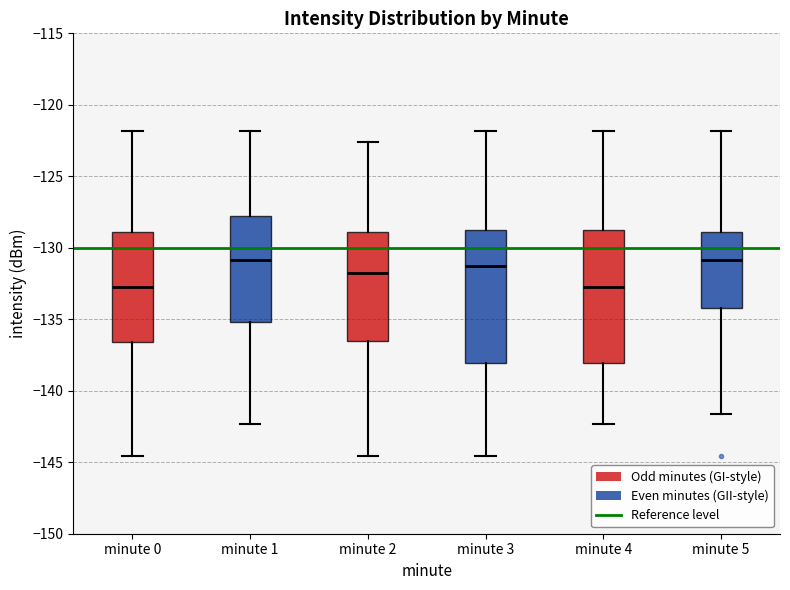

Reading left to right, transcribe this box plot: for each box, give where its median line is, the range the box spans, and where its two whiskers end, as read against the y-axis. The values are not printed on the chart, so give them approximately, as read against the axis.

minute 0: median -132.5, box -136.5 to -129.0, whiskers -144.5 to -122.0
minute 1: median -131.0, box -135.0 to -127.5, whiskers -142.5 to -122.0
minute 2: median -132.0, box -136.5 to -129.0, whiskers -144.5 to -122.5
minute 3: median -131.5, box -138.0 to -129.0, whiskers -144.5 to -122.0
minute 4: median -132.5, box -138.0 to -129.0, whiskers -142.5 to -122.0
minute 5: median -131.0, box -134.0 to -129.0, whiskers -141.5 to -122.0